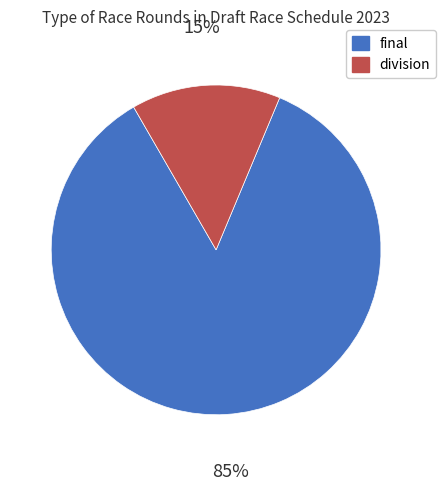

Is it true that division is 28% of the pie?

False